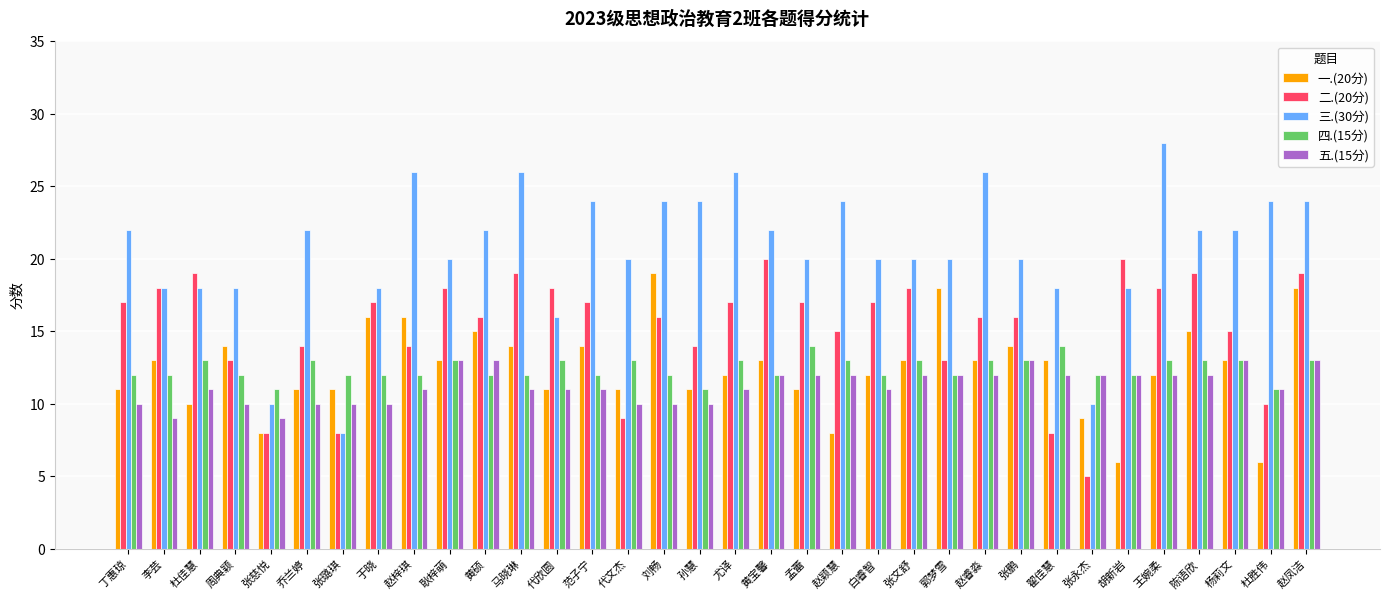

What is the spread (max minus min) of values at 翟佳慧?

10